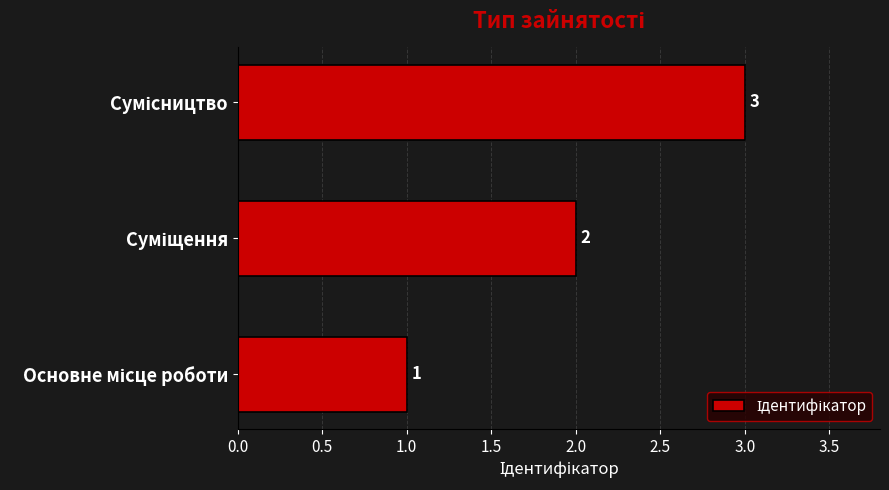

How many values are between 1 and 3?

3